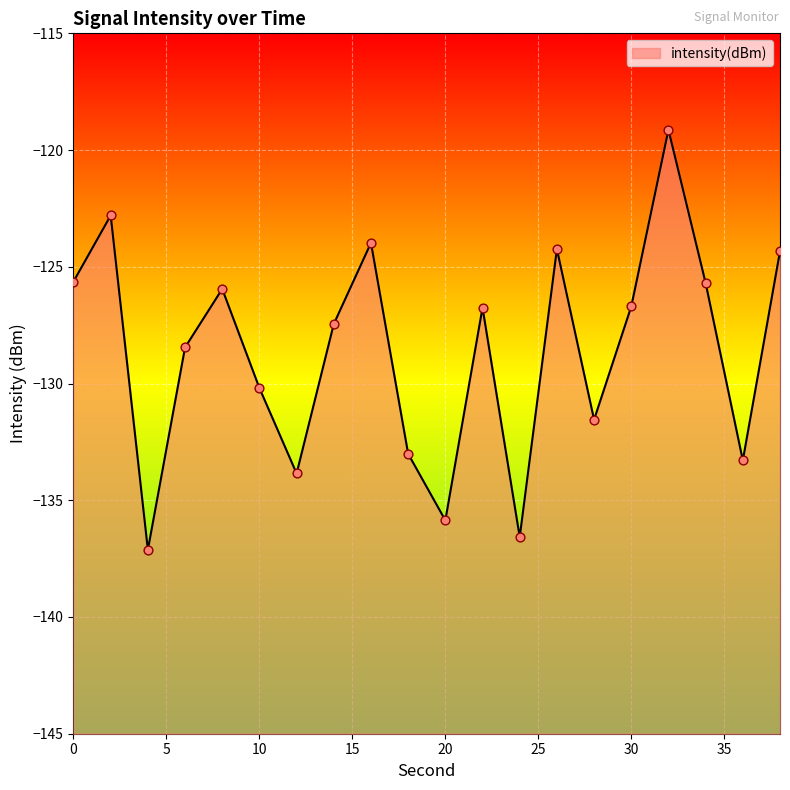

Which has a higher value, 34 or 16?

16